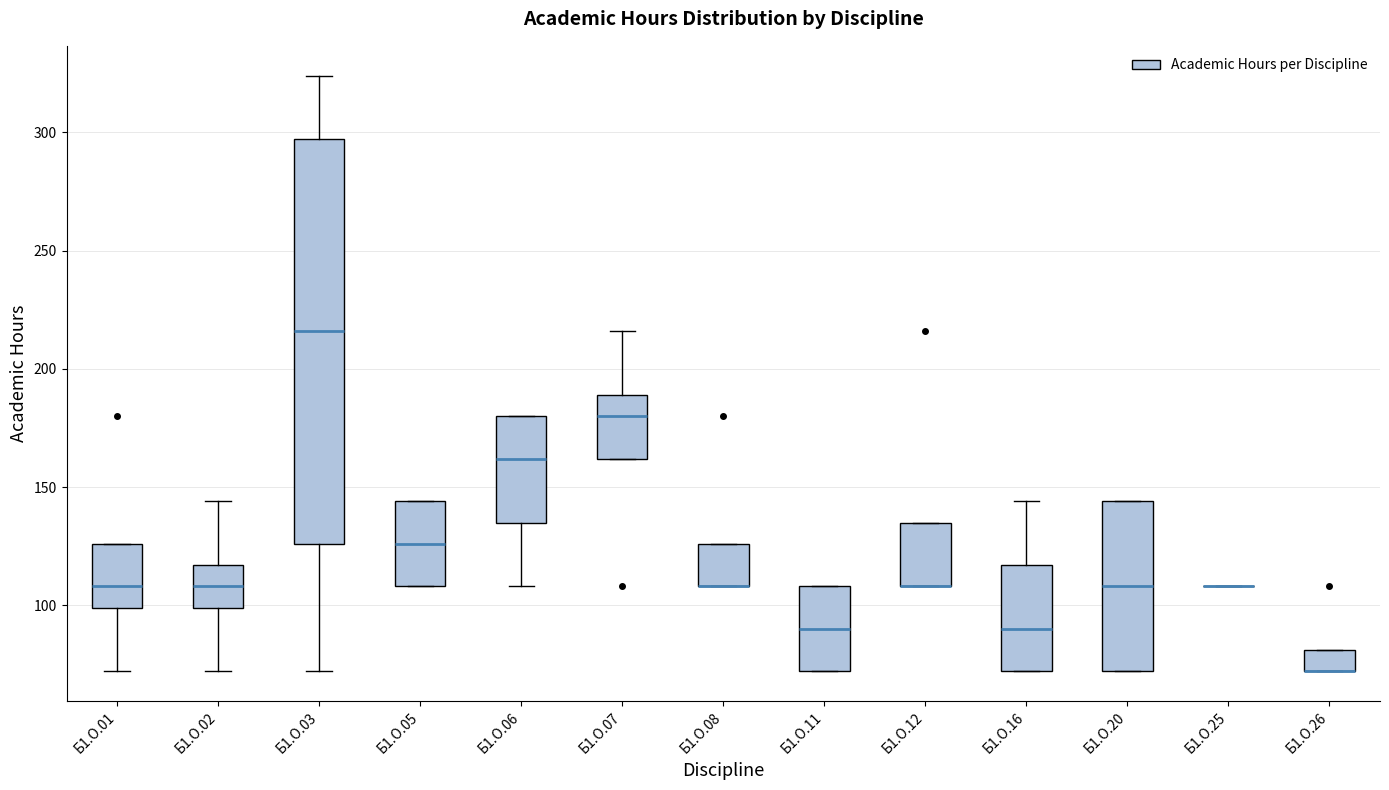

Reading left to right, read every box against the y-axis: the position of its median line, the range the box covers, and the ends of its whiskers. The values are not printed on the chart, so give them approximately, as read against the axis.

Б1.О.01: median 110, box 100 to 125, whiskers 70 to 125
Б1.О.02: median 110, box 100 to 115, whiskers 70 to 145
Б1.О.03: median 215, box 125 to 295, whiskers 70 to 325
Б1.О.05: median 125, box 110 to 145, whiskers 110 to 145
Б1.О.06: median 160, box 135 to 180, whiskers 110 to 180
Б1.О.07: median 180, box 160 to 190, whiskers 160 to 215
Б1.О.08: median 110 (drawn on the box's lower edge), box 110 to 125, whiskers 110 to 125
Б1.О.11: median 90, box 70 to 110, whiskers 70 to 110
Б1.О.12: median 110 (drawn on the box's lower edge), box 110 to 135, whiskers 110 to 135
Б1.О.16: median 90, box 70 to 115, whiskers 70 to 145
Б1.О.20: median 110, box 70 to 145, whiskers 70 to 145
Б1.О.25: box collapsed to a line at 110, whiskers 110 to 110
Б1.О.26: median 70 (drawn on the box's lower edge), box 70 to 80, whiskers 70 to 80